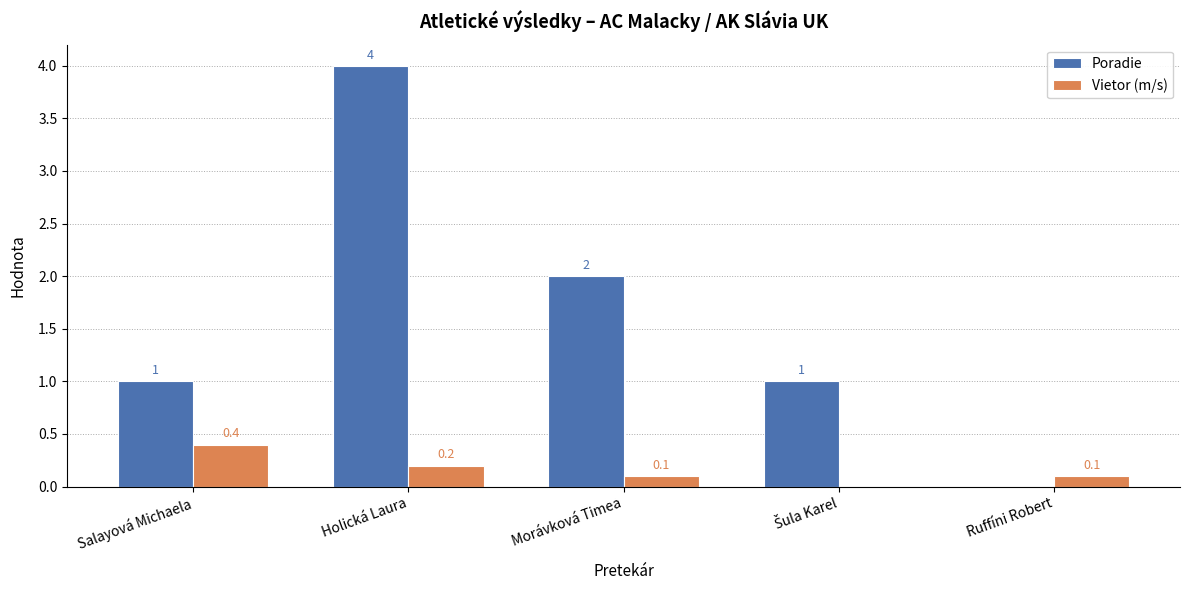

Which series has the largest total across all categories?

Poradie